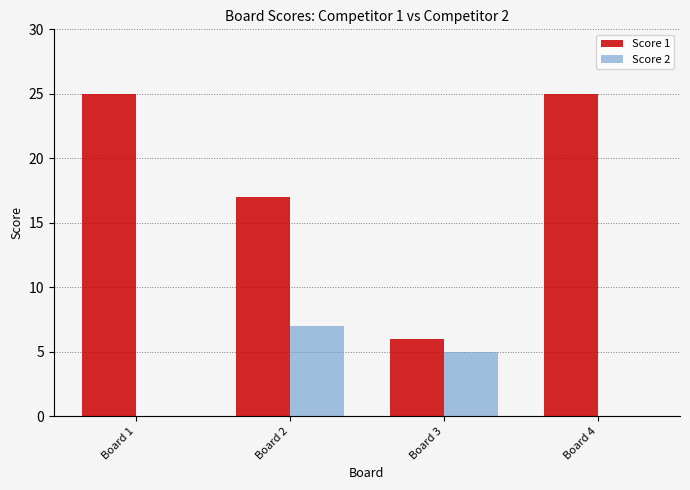

What is the sum of the Score 2 values at Board 2 and Board 3?

12